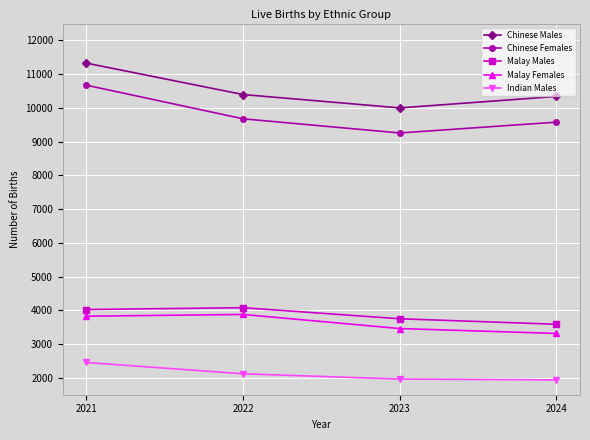

What value does the Malay Females series have at 2024, to the nearest 100?

3300